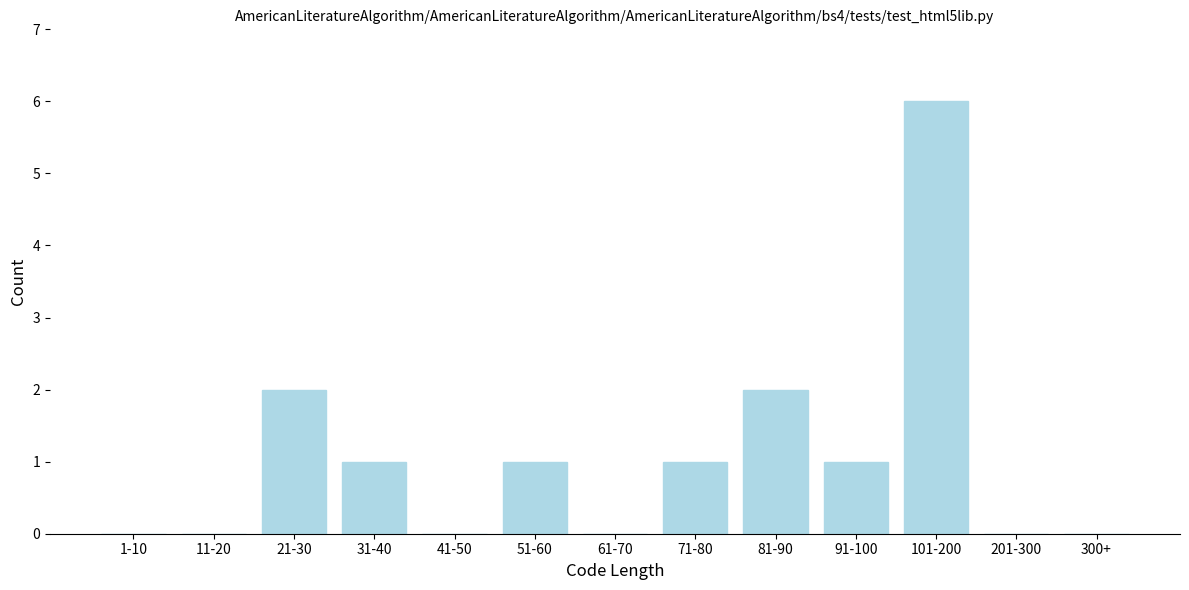

Reading left to right, extract all data points from this chart.

1-10=0	11-20=0	21-30=2	31-40=1	41-50=0	51-60=1	61-70=0	71-80=1	81-90=2	91-100=1	101-200=6	201-300=0	300+=0